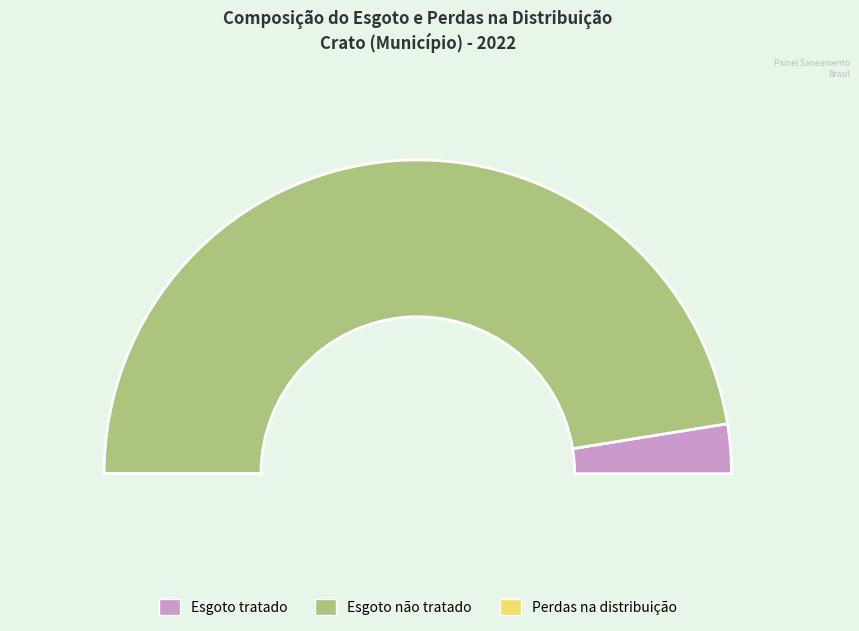

How many slices are in this pie chart?

3